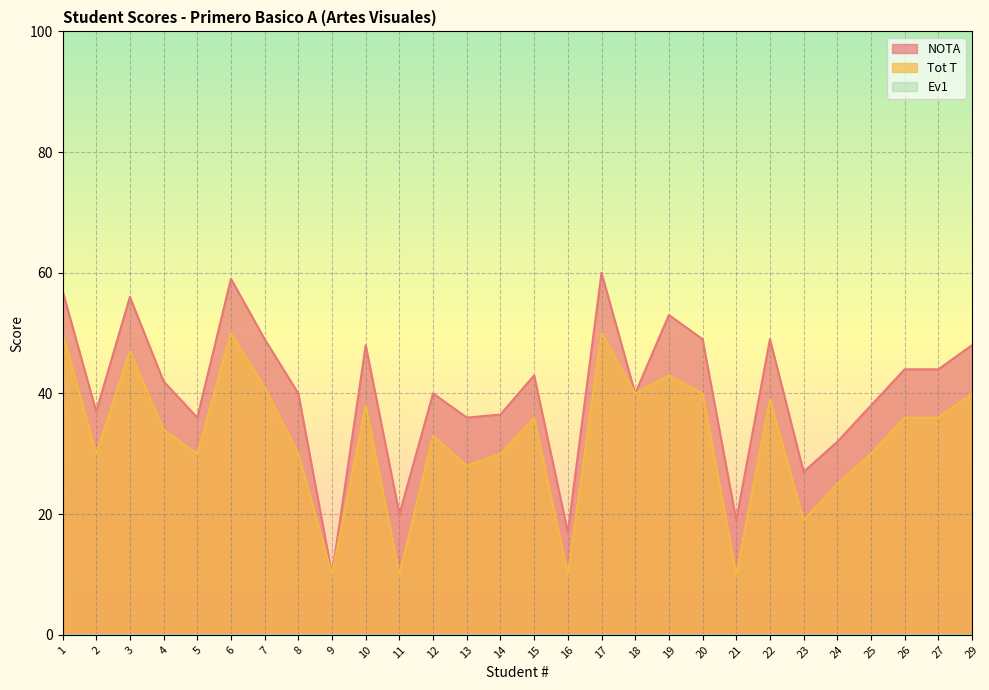

Which series has the widest spread of values?

NOTA